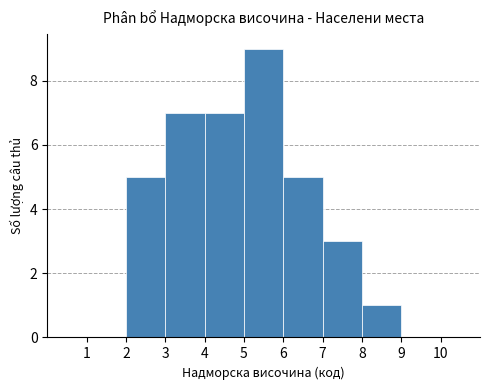

What is the height of the bar covering 7 to 8 on the x-axis? The values are not printed on the chart, so give them approximately, as read against the axis.

3